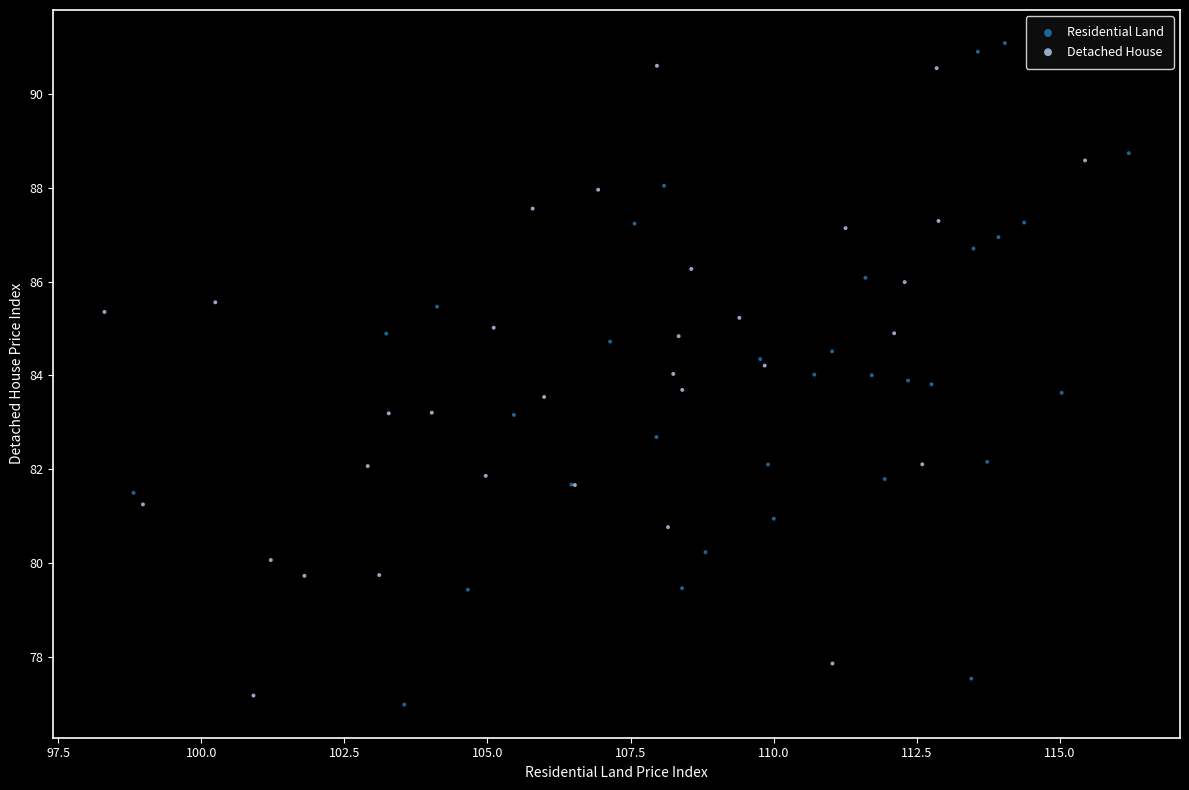

What are all the series names shown in the legend?

Residential Land, Detached House